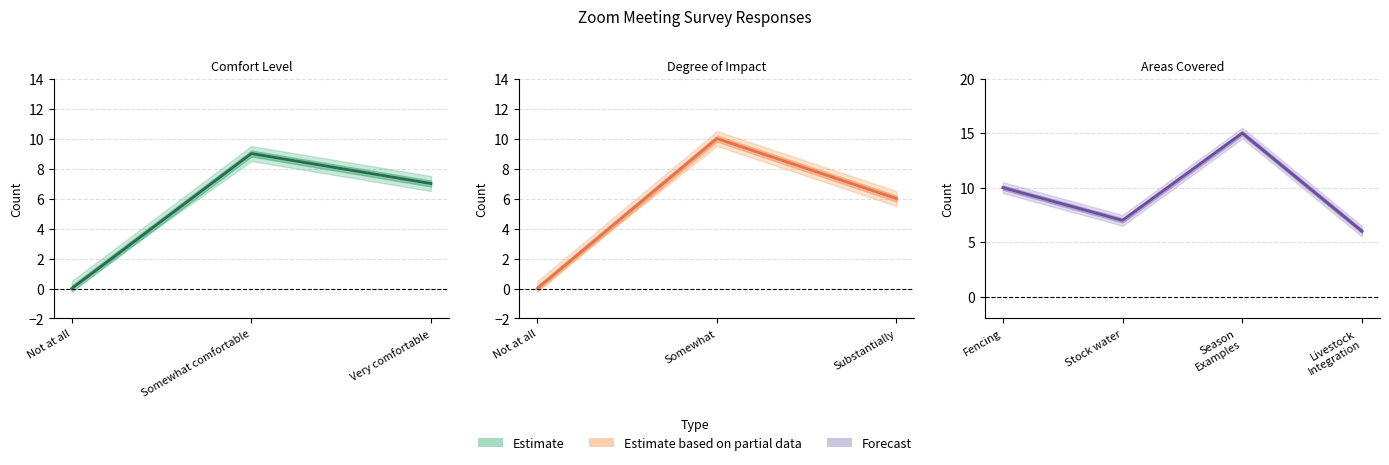

True or false: Comfort Level Upper has a value of 0 at Not at all.

True